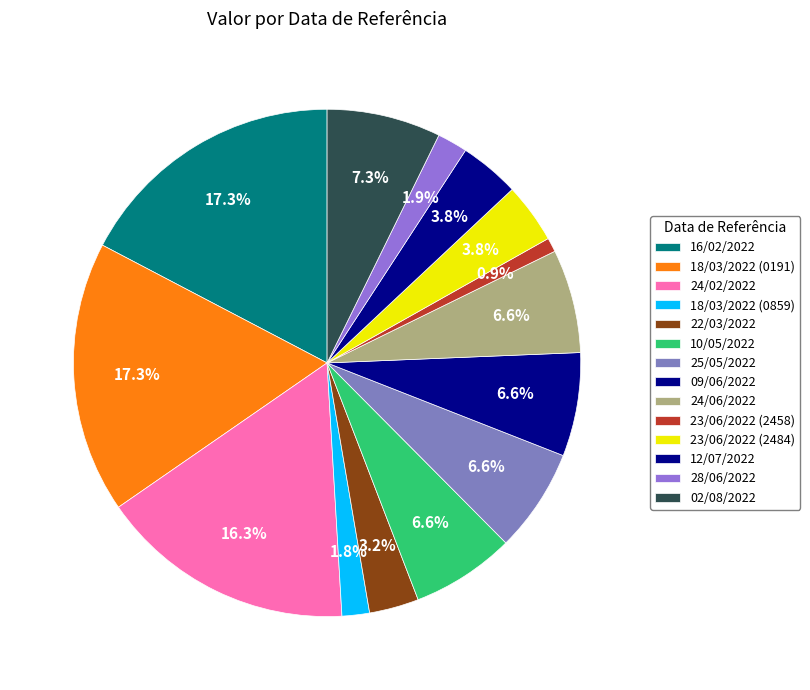

How many segments does this pie chart have?

14